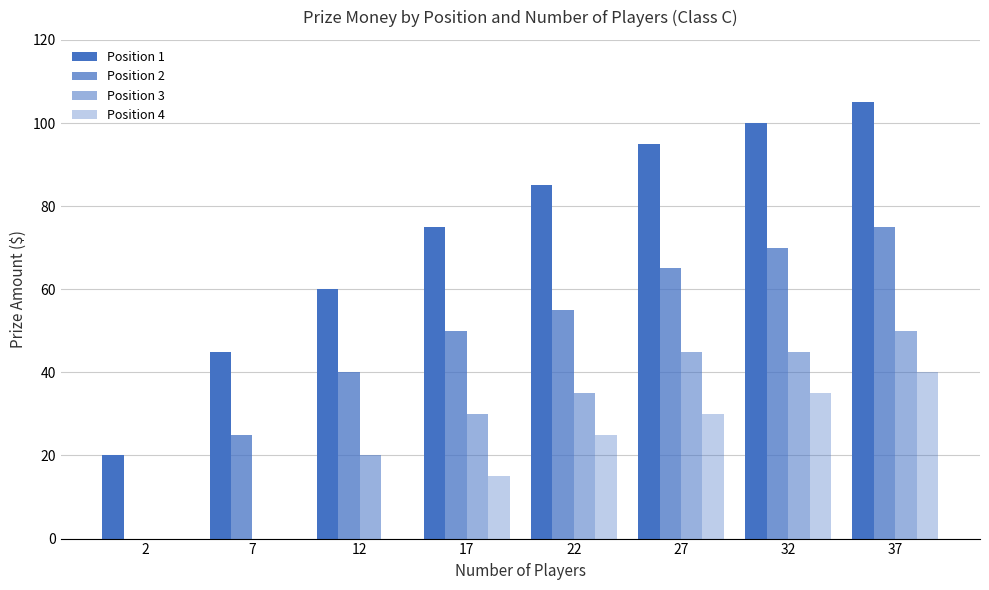

The Position 3 series shows 13 at 17. True or false?

False